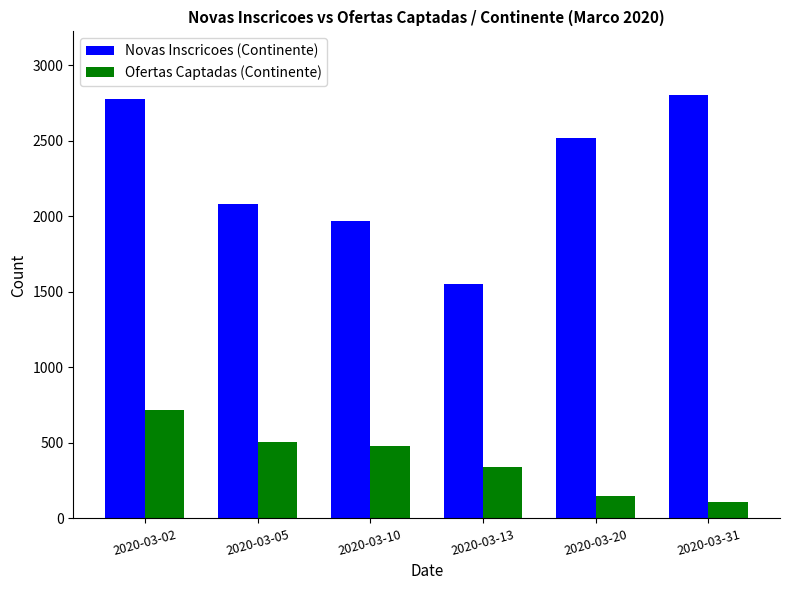

Read the Ofertas Captadas (Continente) value at 2020-03-20.

151